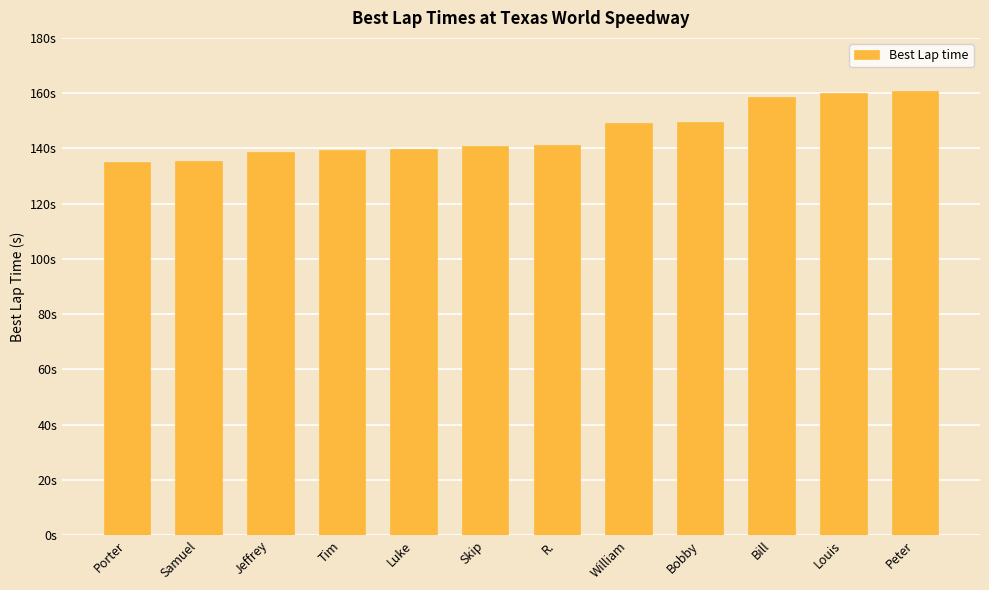

Does the chart contain any negative values?

No